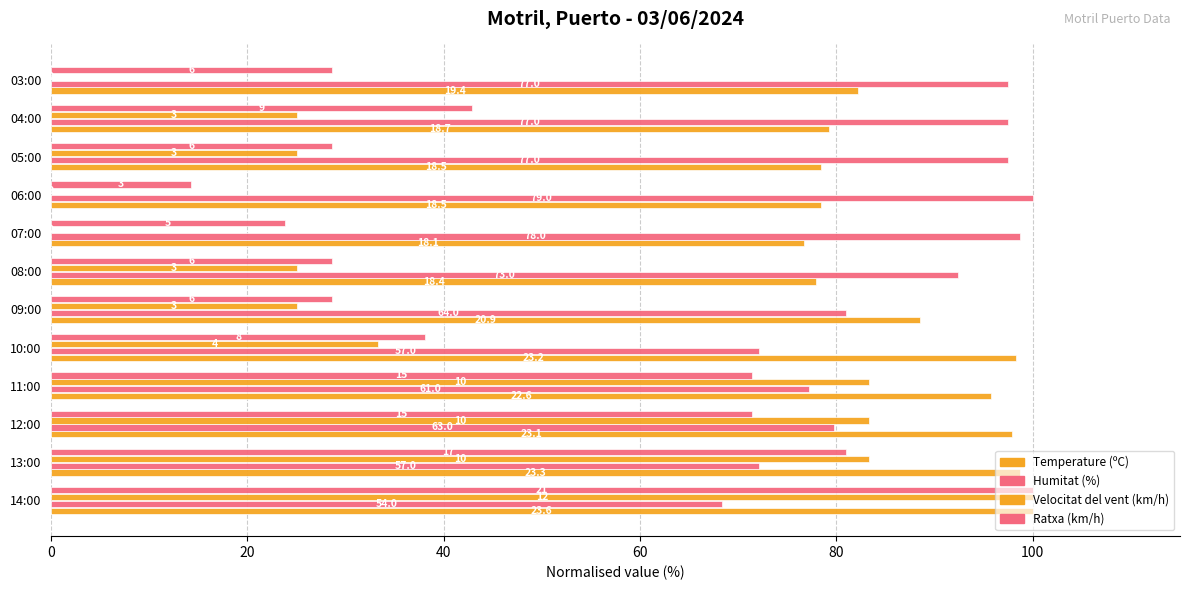

What is the difference between the maximum and second lowest values in the Ratxa (km/h) series?

76.2